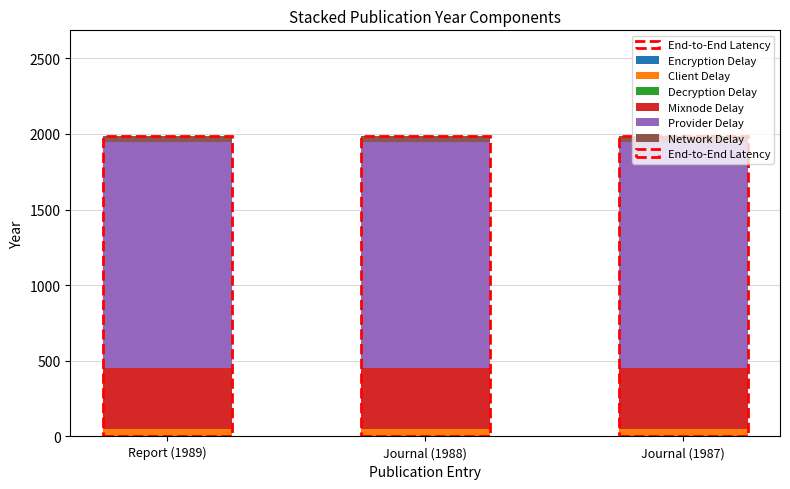

What is the sum of all Client Delay values?

150